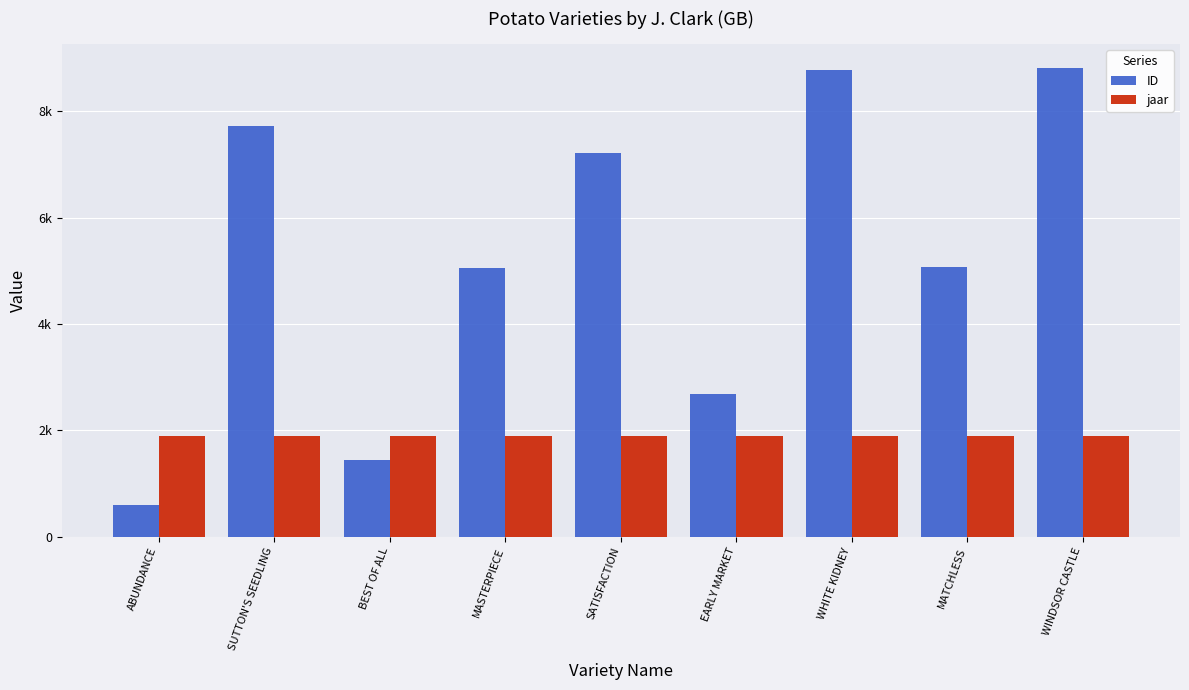

At WHITE KIDNEY, list the series in order from smallest to largest.

jaar, ID